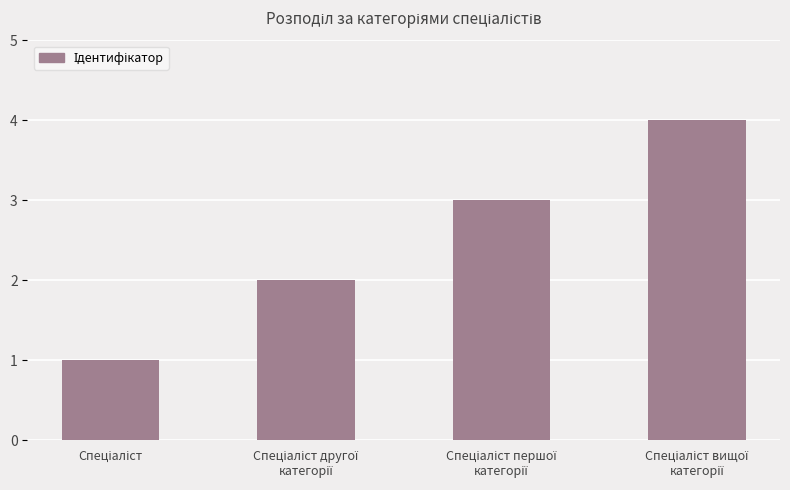

Reading right to left, extract all data points from this chart.

4	3	2	1